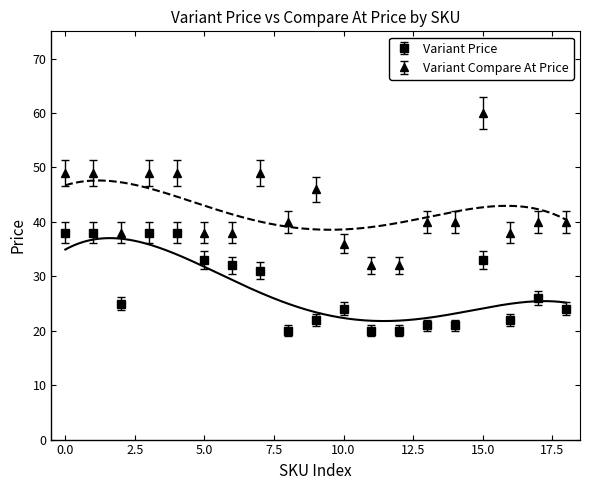

What are all the series names shown in the legend?

Variant Price, Variant Compare At Price